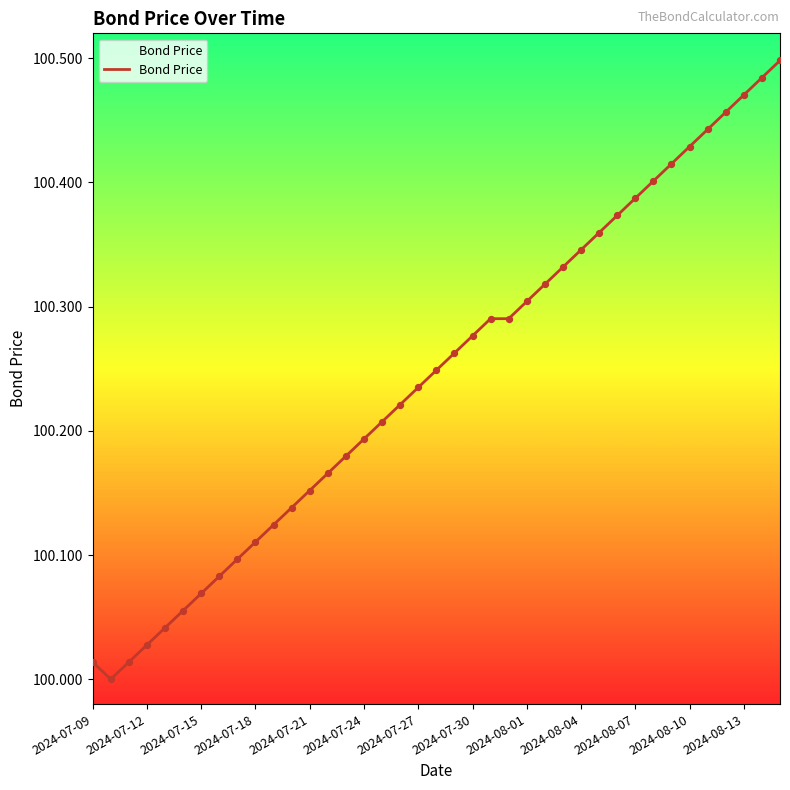

How many lines are shown in the chart?

1